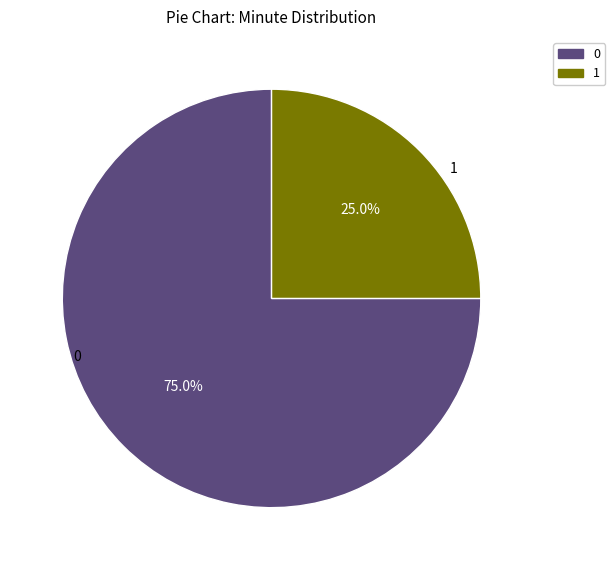

What percentage is NOT represented by 0?

25.0%